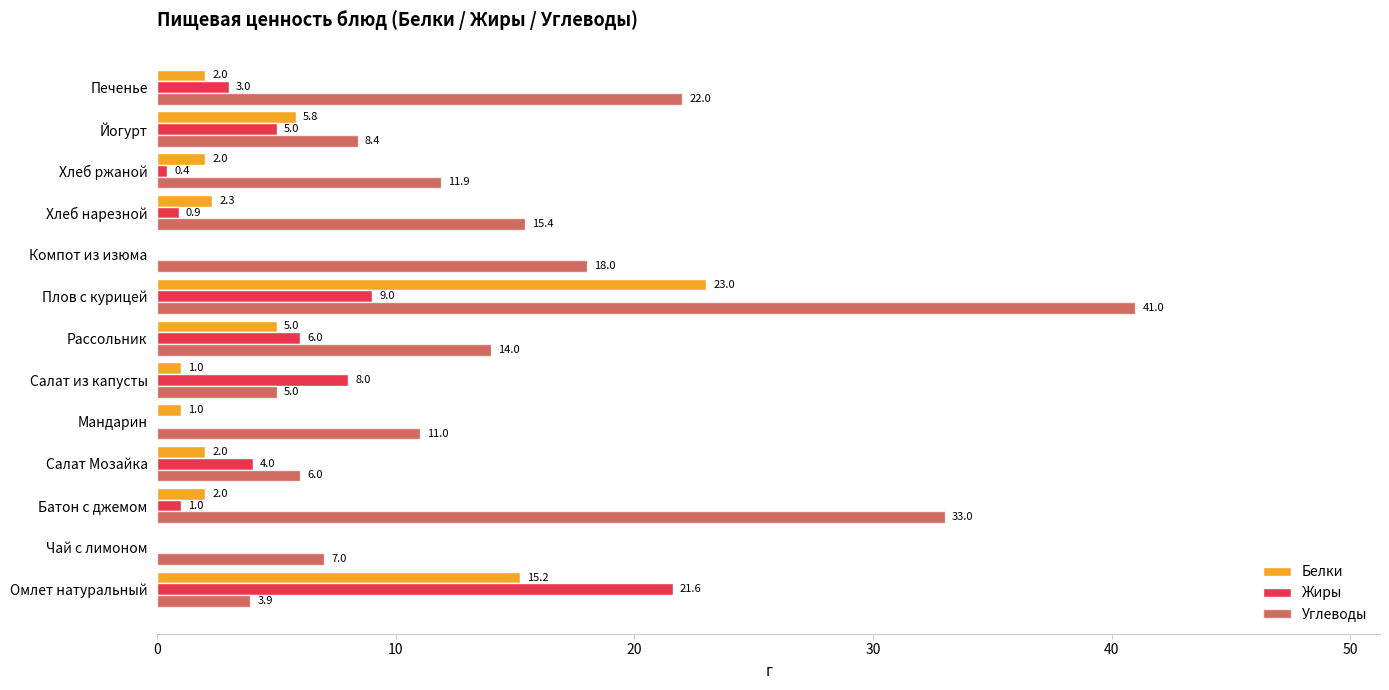

Where is Жиры nearest to the value 10?

Плов с курицей